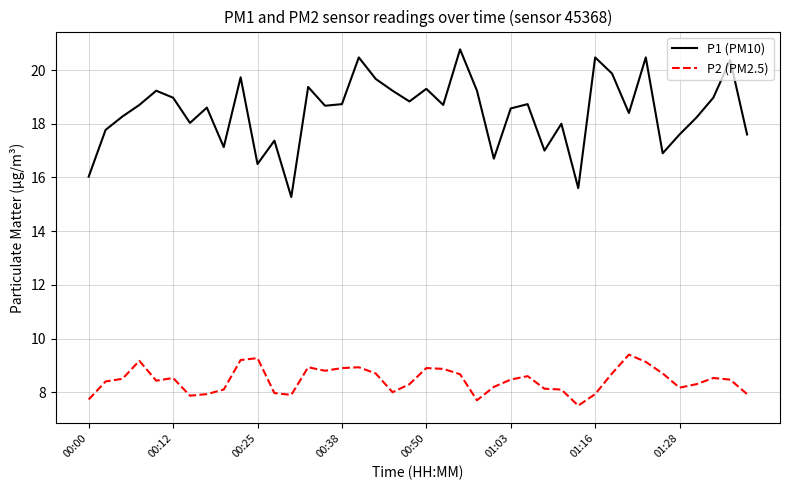

True or false: P1 (PM10) and P2 (PM2.5) intersect in this chart.

False